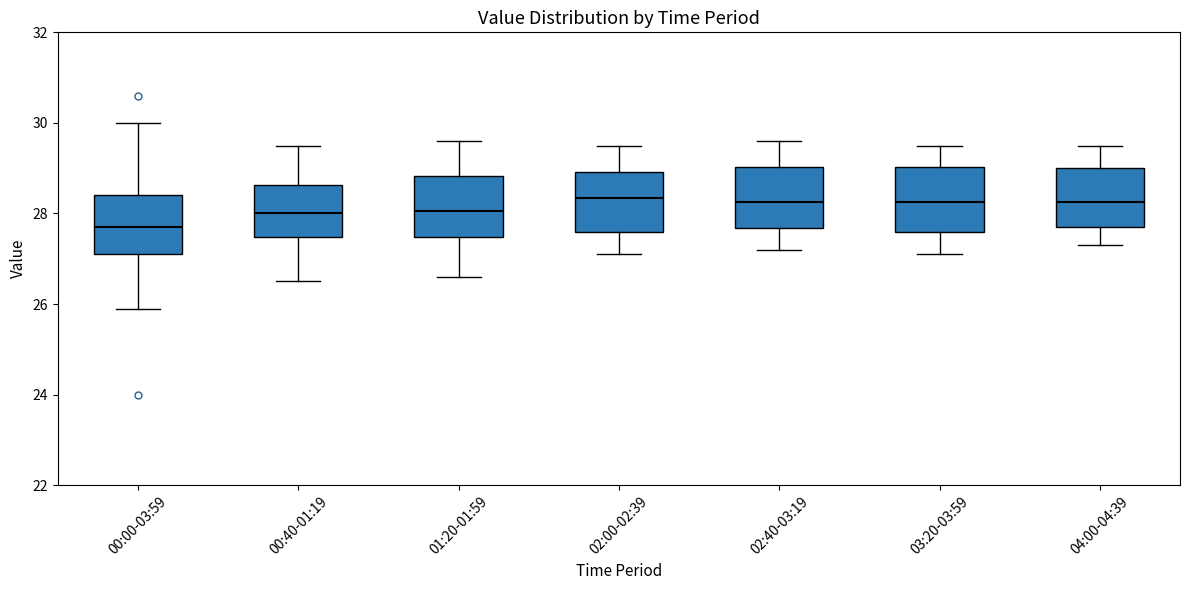

Reading left to right, transcribe this box plot: for each box, give where its median line is, the range the box spans, and where its two whiskers end, as read against the y-axis. The values are not printed on the chart, so give them approximately, as read against the axis.

00:00-03:59: median 27.8, box 27.2 to 28.4, whiskers 26.0 to 30.0
00:40-01:19: median 28.0, box 27.4 to 28.6, whiskers 26.6 to 29.6
01:20-01:59: median 28.0, box 27.4 to 28.8, whiskers 26.6 to 29.6
02:00-02:39: median 28.4, box 27.6 to 29.0, whiskers 27.2 to 29.6
02:40-03:19: median 28.2, box 27.6 to 29.0, whiskers 27.2 to 29.6
03:20-03:59: median 28.2, box 27.6 to 29.0, whiskers 27.2 to 29.6
04:00-04:39: median 28.2, box 27.8 to 29.0, whiskers 27.4 to 29.6